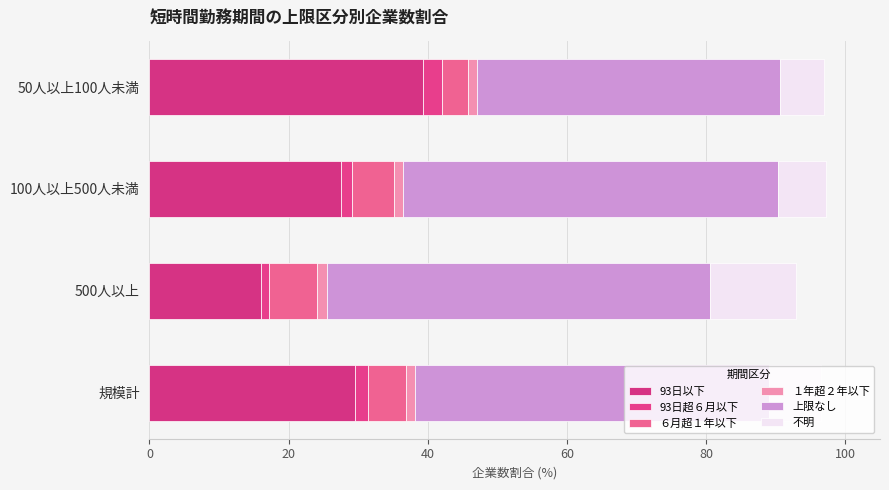

How many series are shown in this chart?

6